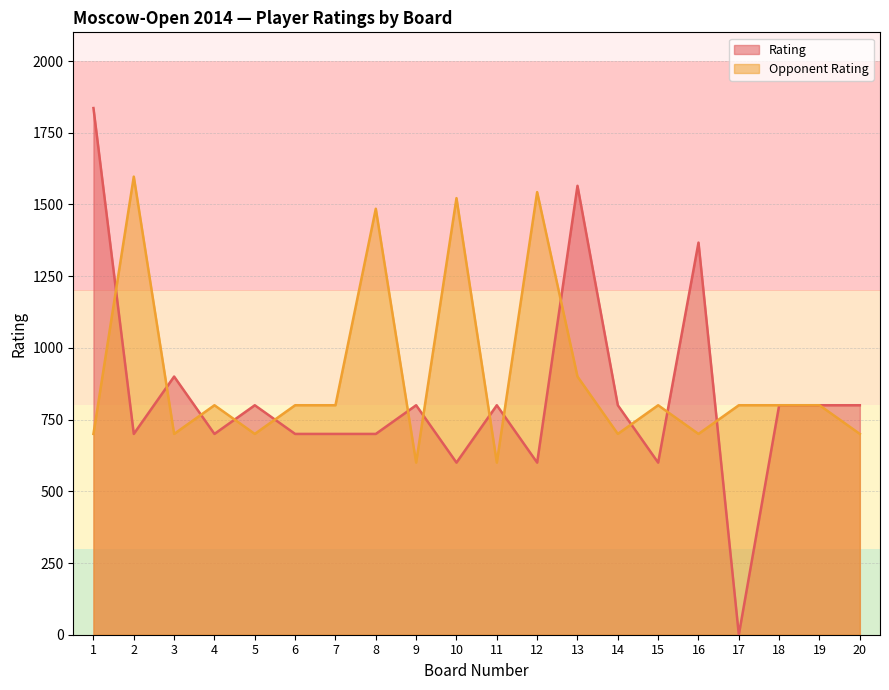

True or false: Rating has a value of 1133 at 20.

False